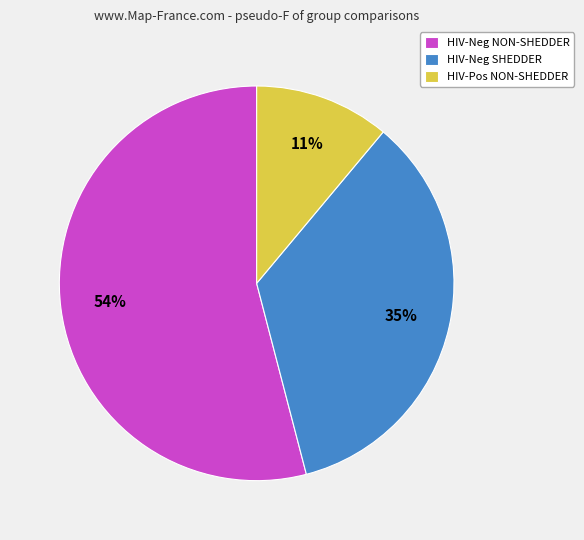

Do HIV-Pos NON-SHEDDER and HIV-Neg SHEDDER together represent more than half of the pie?

No